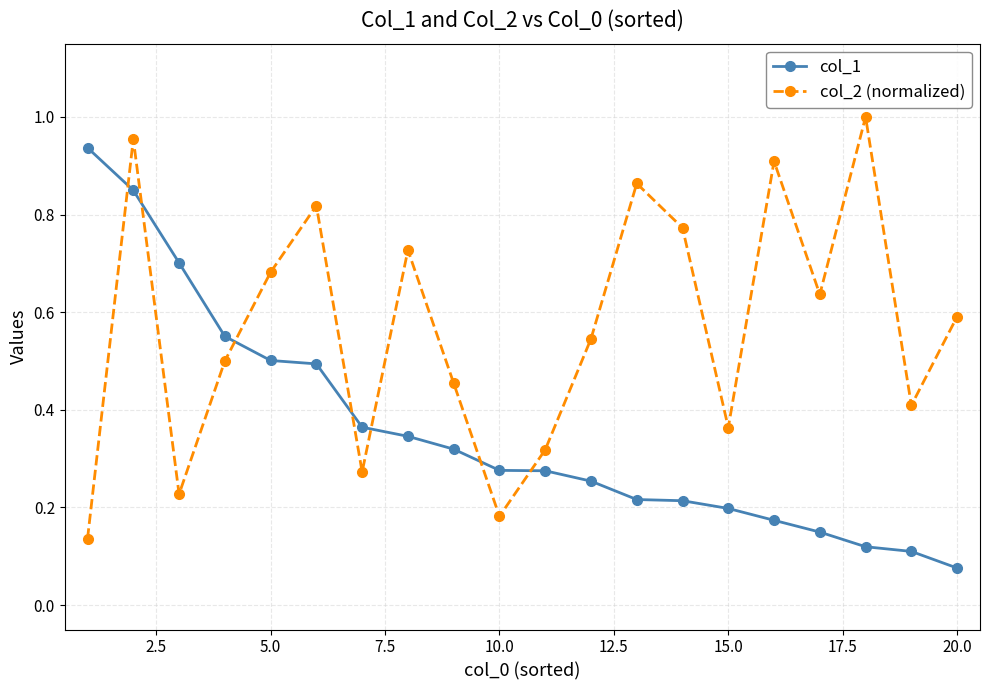

Rank the series by their average value, from highest to lowest.

col_2 (normalized), col_1